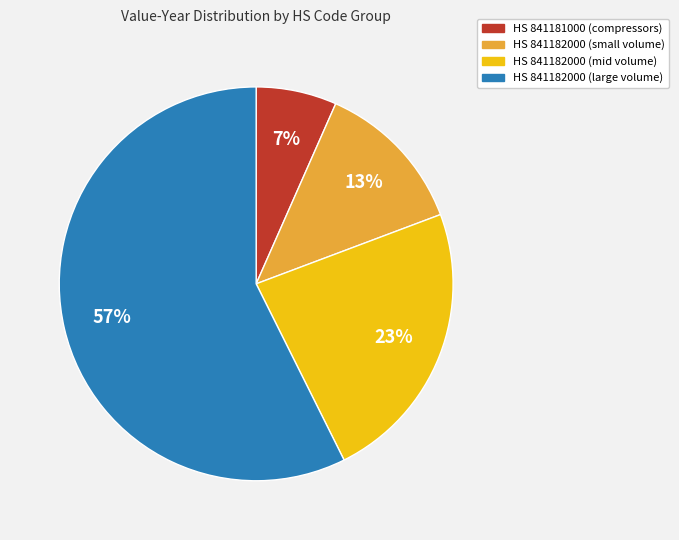

To the nearest percent, what is the average slice percentage?

25%